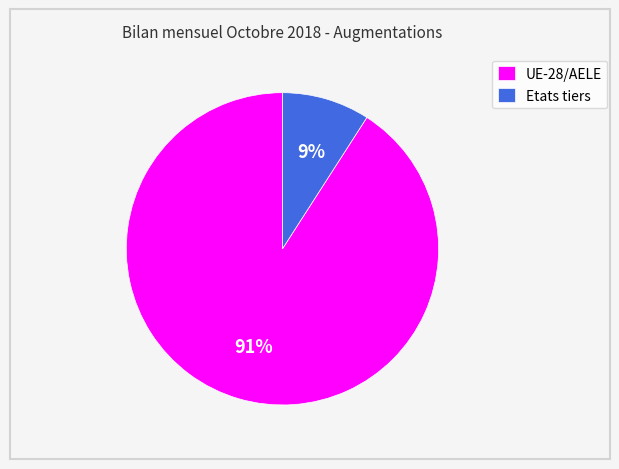

To the nearest percent, what is the difference between the largest and smallest slice percentages?

82%